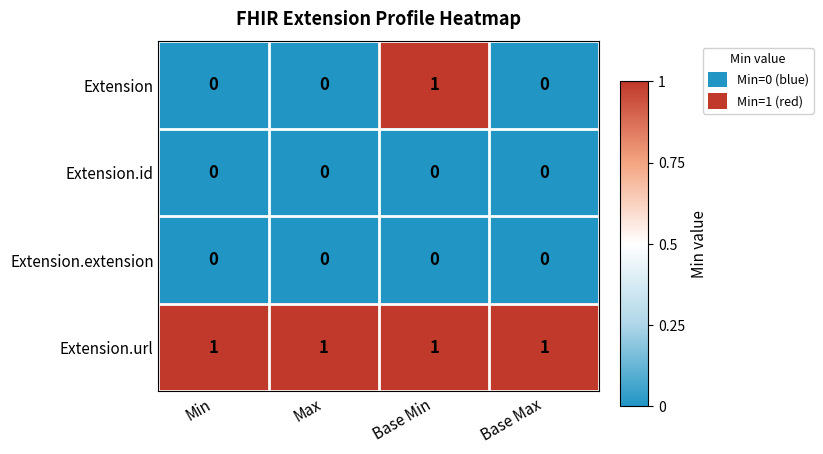

At how many categories does at least one series exceed 0?

4